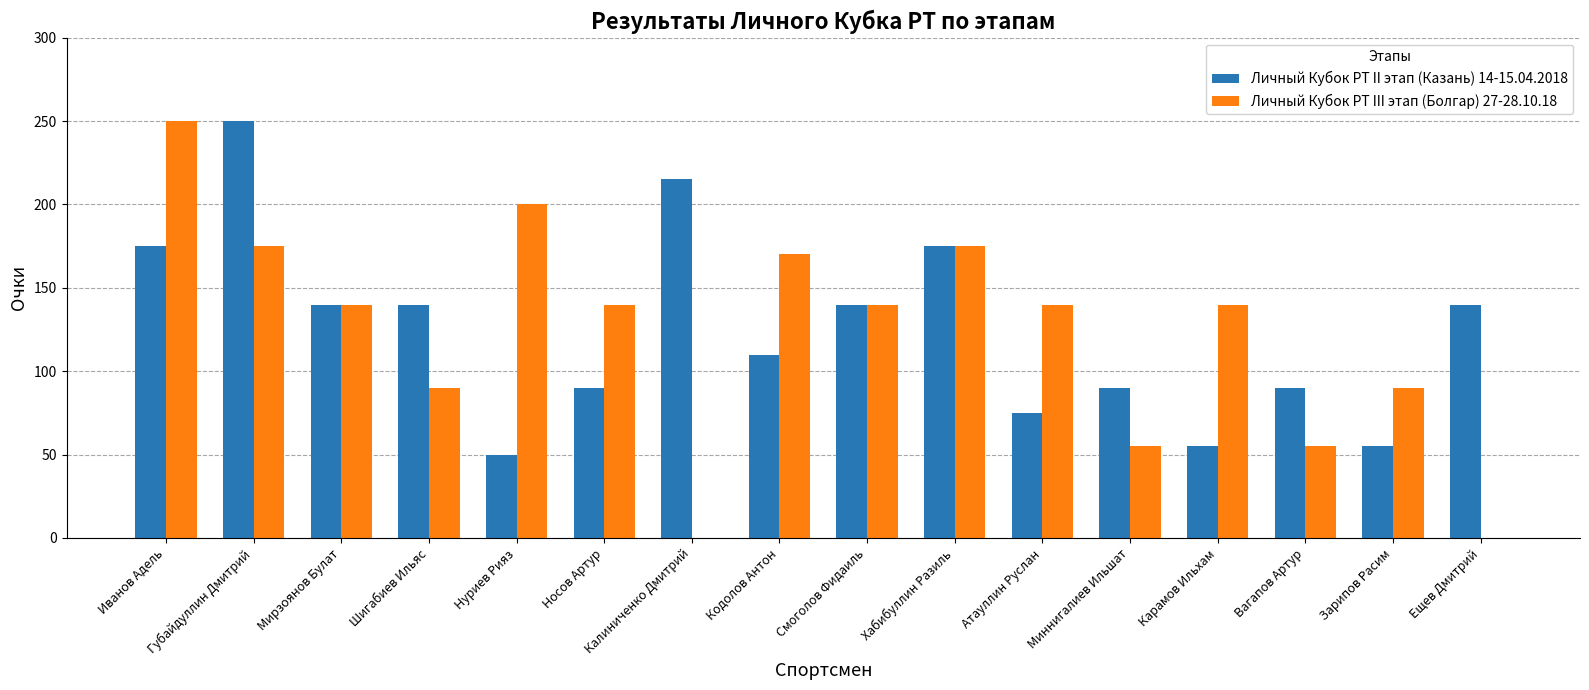

What is the sum of the Личный Кубок РТ II этап (Казань) 14-15.04.2018 values at Мирзоянов Булат and Иванов Адель?

315